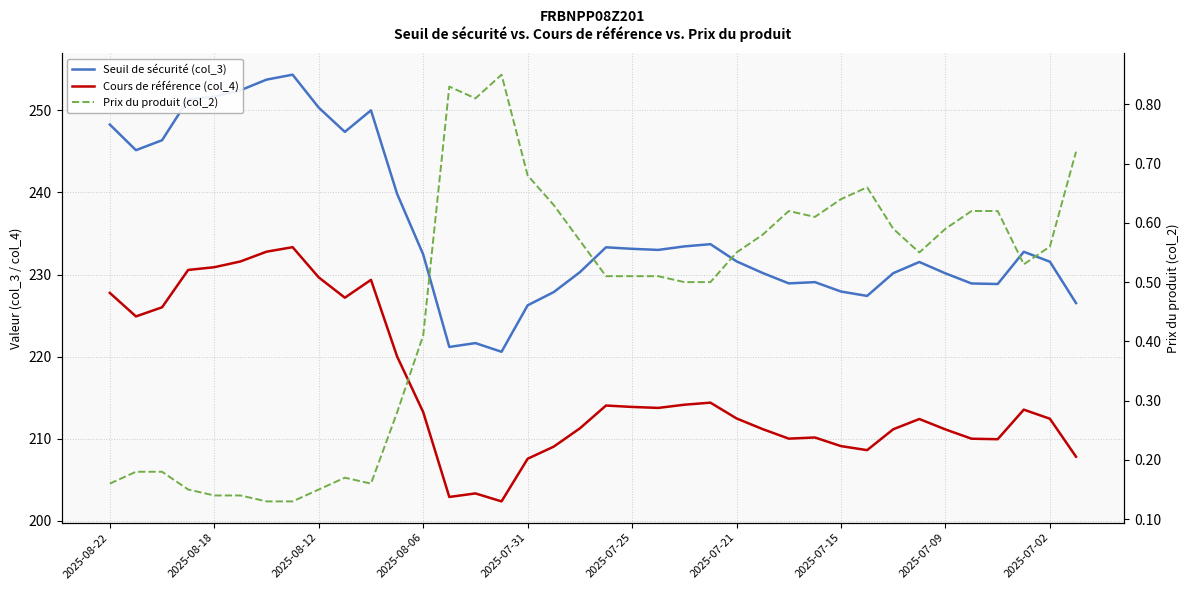

True or false: Cours de référence (col_4) and Seuil de sécurité (col_3) cross at least once.

False